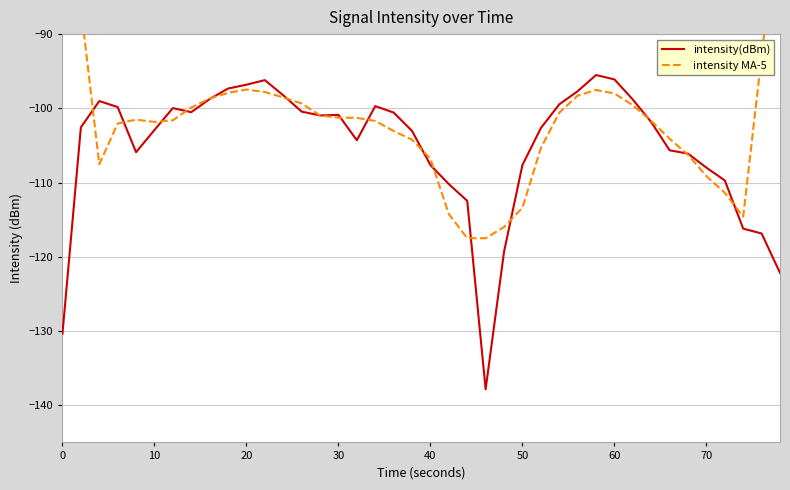

Which series has the largest range (max minus min)?

intensity MA-5